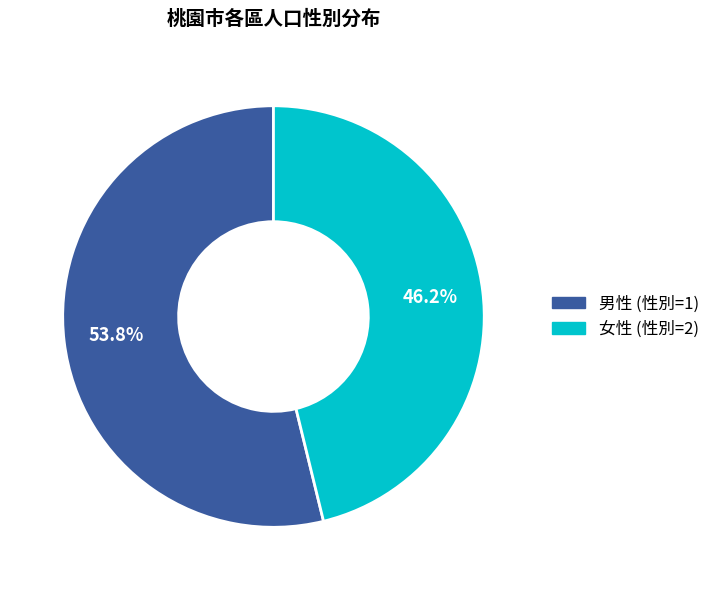

Count the number of slices in the pie.

2